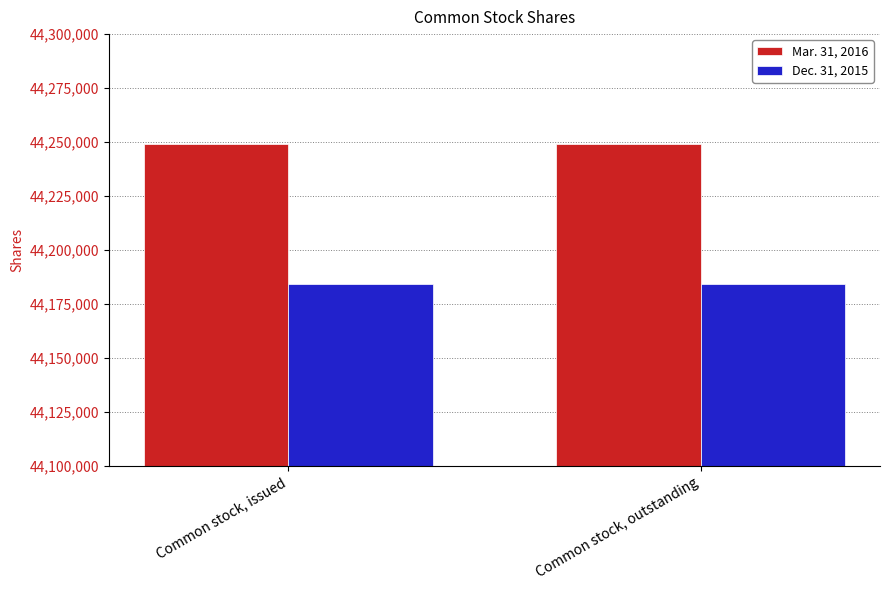

Reading left to right, extract all data points from this chart.

Mar. 31, 2016: 44248893	44248893
Dec. 31, 2015: 44184195	44184195